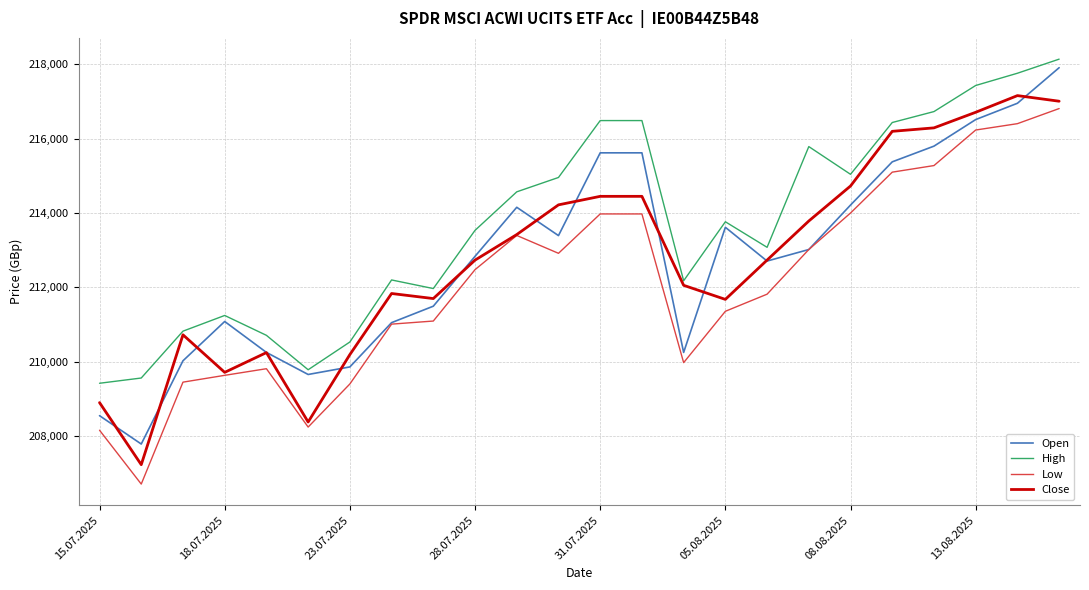

True or false: Low and High cross at least once.

False